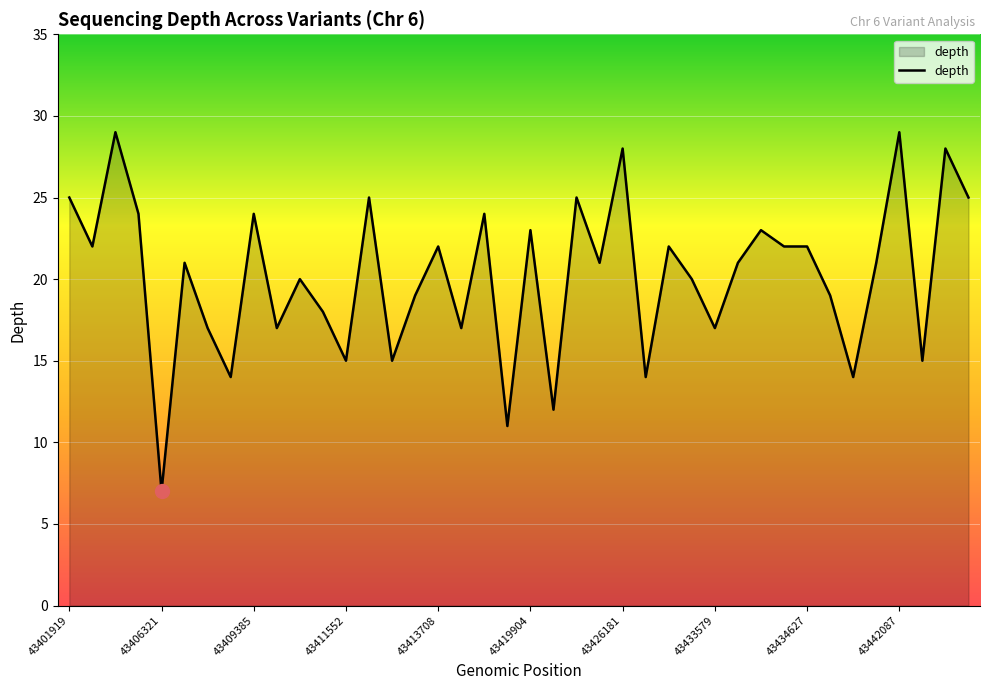

What is the difference between the maximum and minimum values?

22